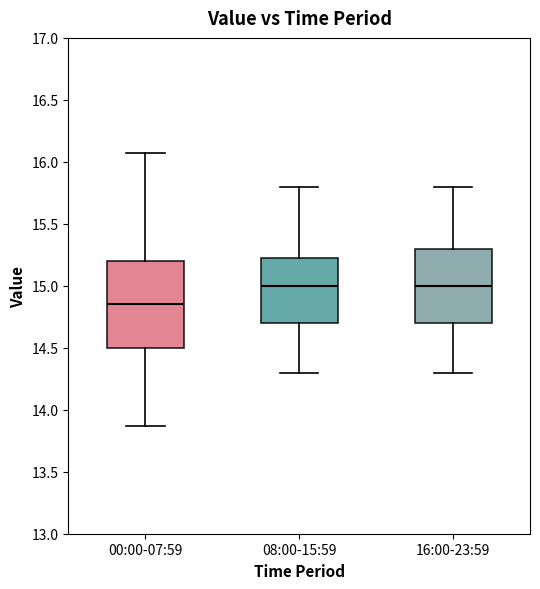

Which box is the tallest, from its lower edge to its upper edge?

00:00-07:59